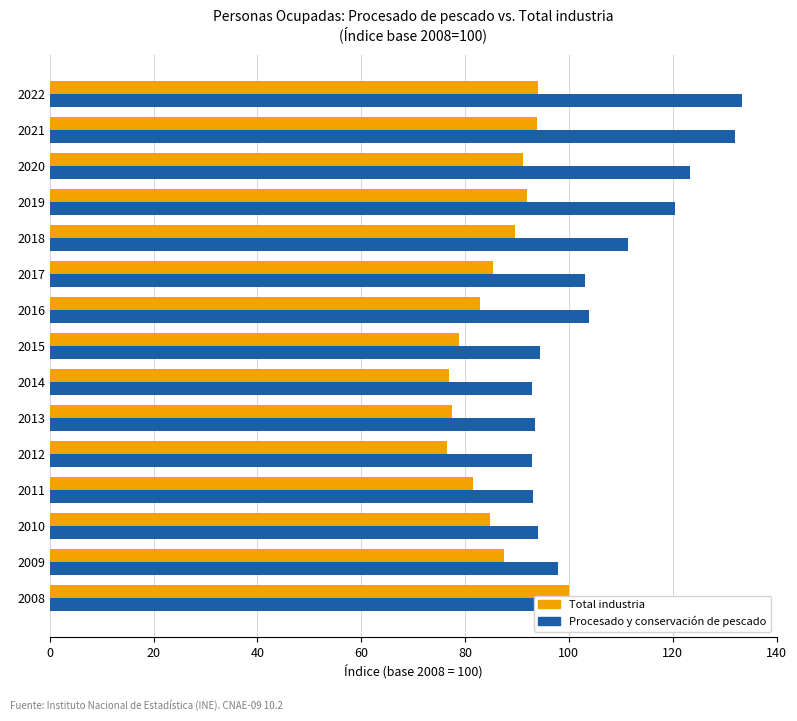

Rank the series by their average value, from lowest to highest.

Total industria, Procesado y conservación de pescado